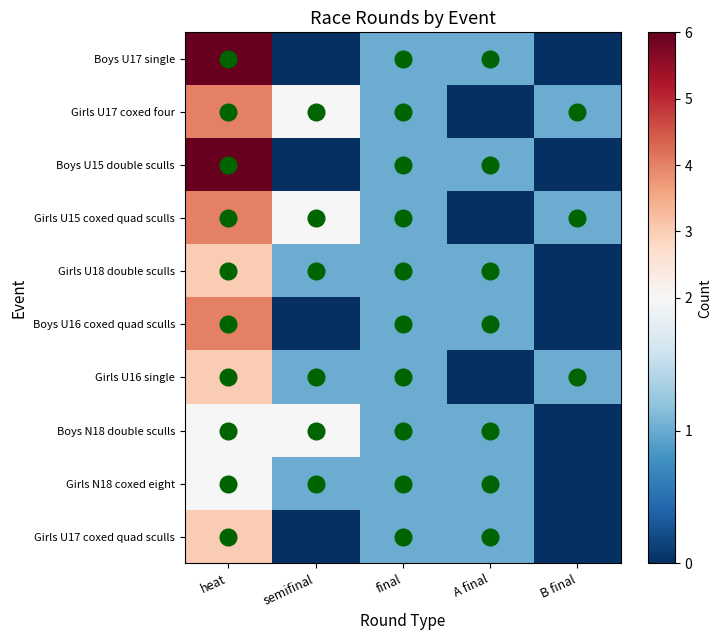

At B final, list the series in order from largest to smallest.

Girls U17 coxed four, Girls U15 coxed quad sculls, Girls U16 single, Boys U17 single, Boys U15 double sculls, Girls U18 double sculls, Boys U16 coxed quad sculls, Boys N18 double sculls, Girls N18 coxed eight, Girls U17 coxed quad sculls